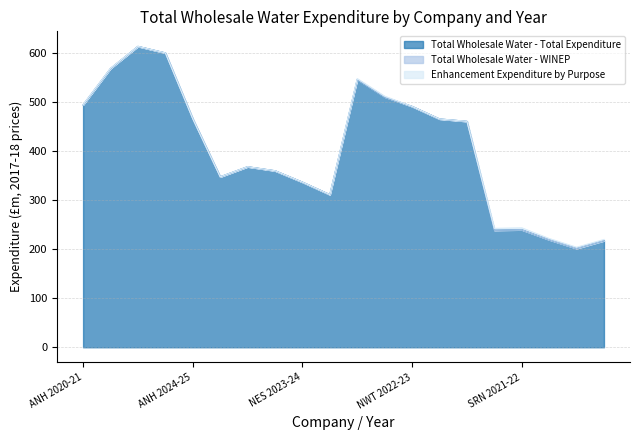

Rank the categories by Total Wholesale Water - WINEP value from lowest to highest.

ANH 2022-23, ANH 2023-24, ANH 2024-25, NES 2020-21, NES 2021-22, NES 2022-23, NES 2023-24, NES 2024-25, NWT 2022-23, NWT 2023-24, NWT 2024-25, SRN 2020-21, SRN 2021-22, SRN 2022-23, SRN 2023-24, SRN 2024-25, NWT 2020-21, NWT 2021-22, ANH 2021-22, ANH 2020-21